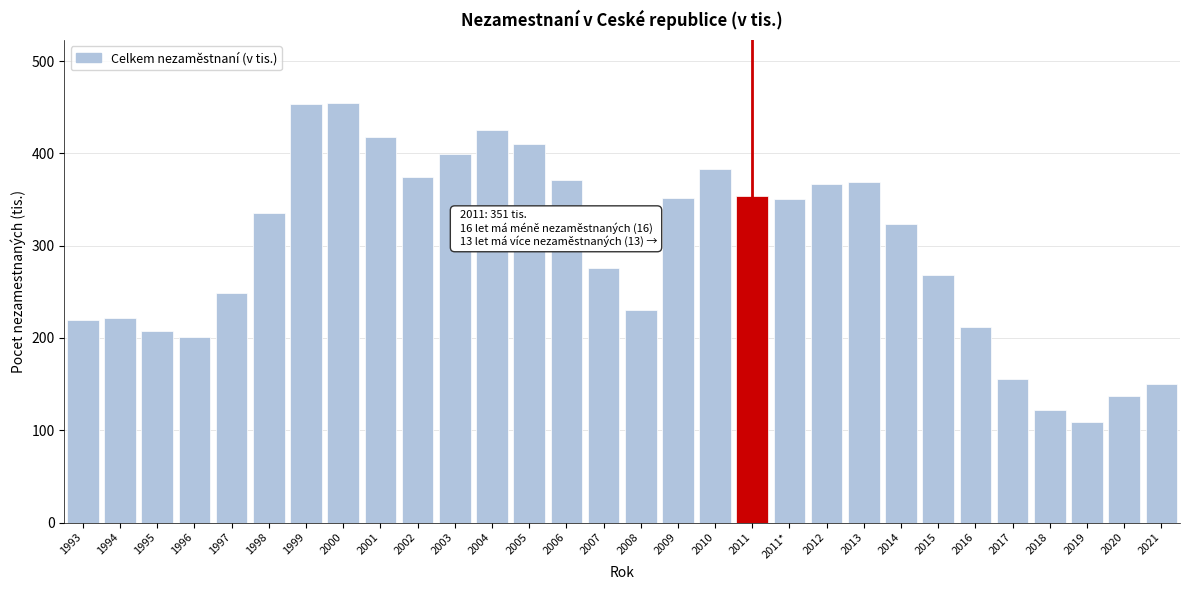

The chart shows a value of 371.3 at 2006. True or false?

True